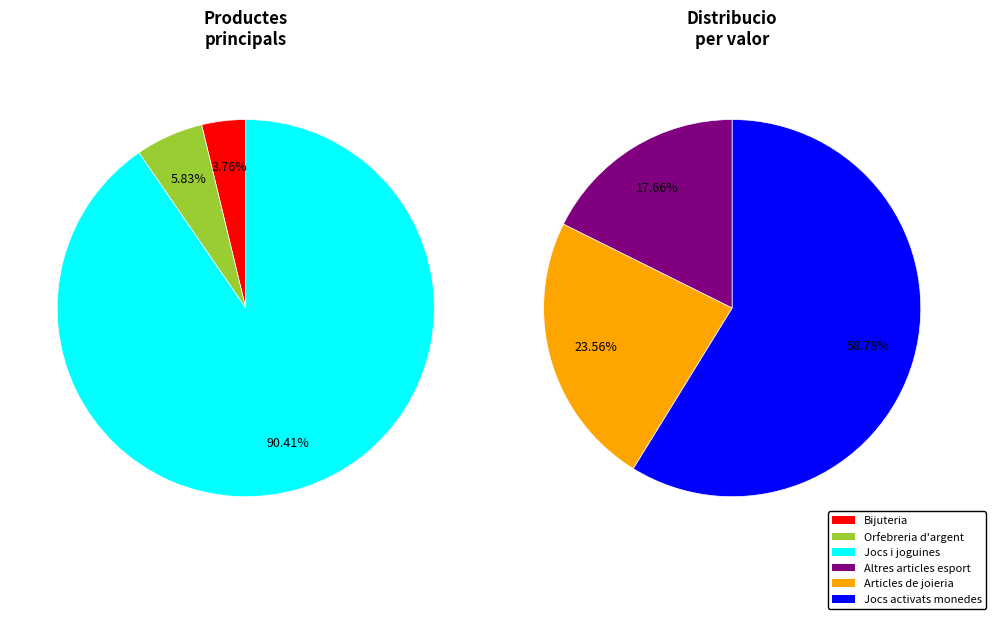

Rank the categories by value from lowest to highest.

Bijuteria (inclou polseres per a rellotges), Articles d'orfebreria d'argent, Jocs i joguines: instruments i aparells, Altres articles i material per a esport, Articles de joieria amb els components, Jocs activats mitjançant monedes